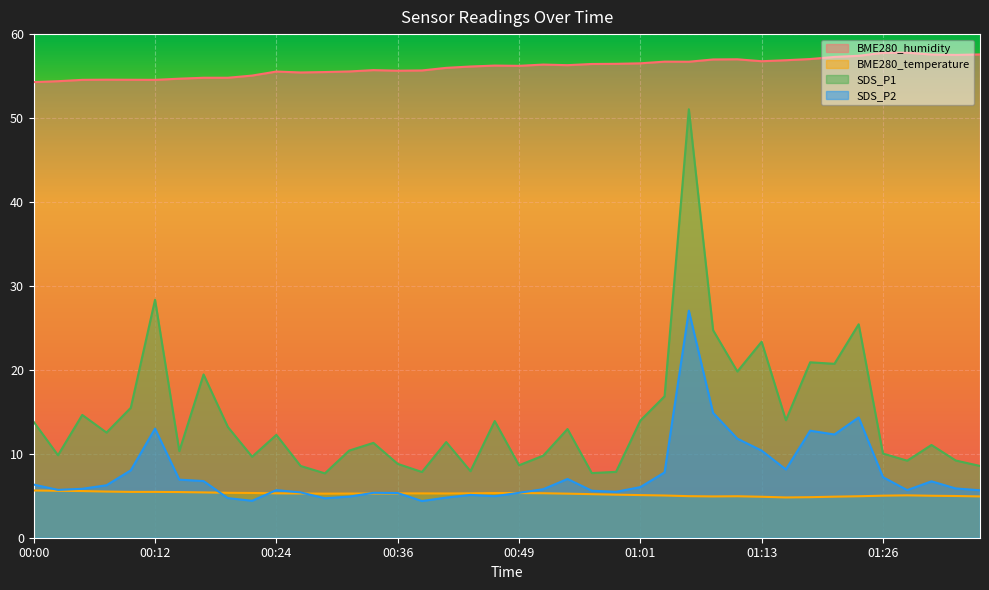

Rank the categories by SDS_P2 value from lowest to highest.

00:39, 00:22, 00:29, 00:19, 00:41, 00:31, 00:46, 00:44, 00:36, 00:34, 00:49, 00:27, 00:58, 00:56, 01:36, 00:24, 01:28, 00:02, 00:51, 00:05, 01:33, 01:01, 00:07, 00:00, 01:31, 00:17, 00:14, 00:54, 01:26, 01:03, 00:09, 01:16, 01:13, 01:11, 01:21, 01:18, 00:12, 01:23, 01:08, 01:06